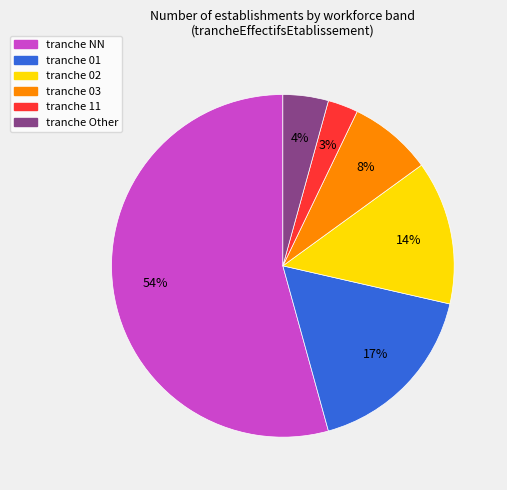

To the nearest percent, what is the difference between the largest and smallest slice percentages?

51%